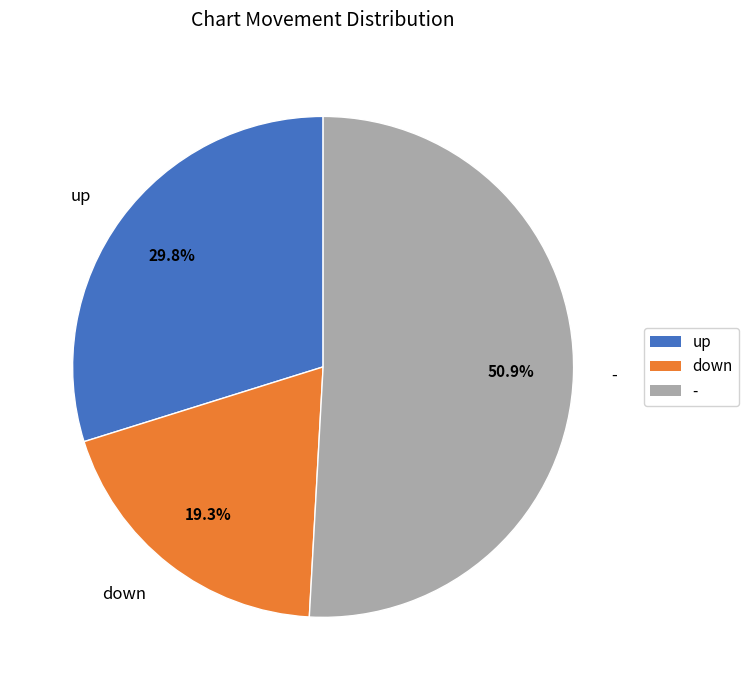

What is the smallest slice in the pie chart?

down